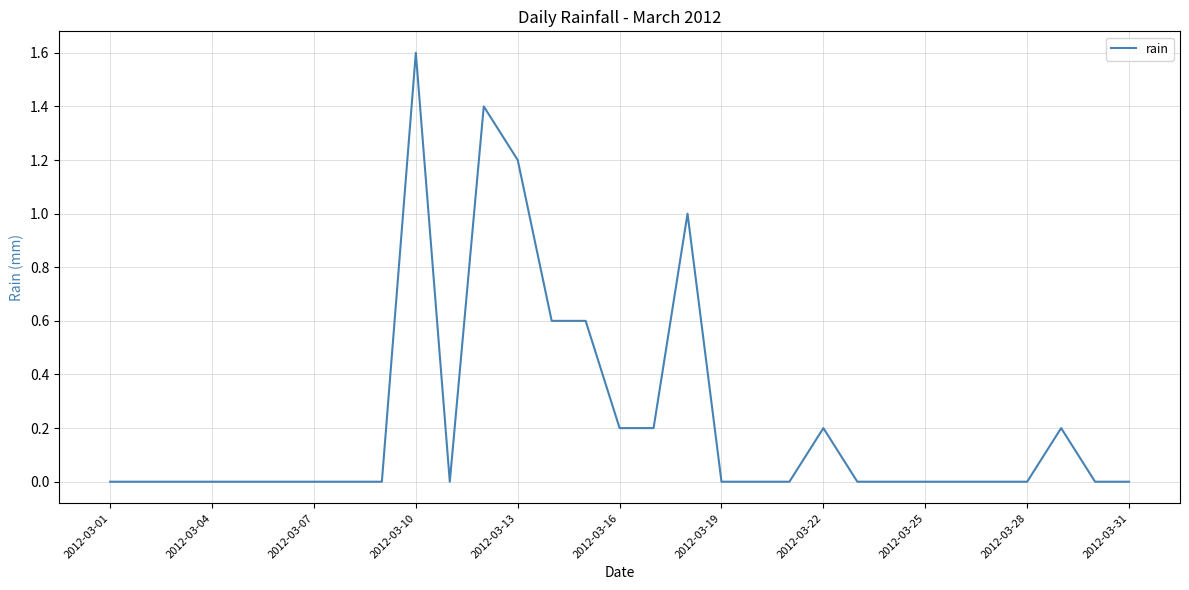

What is the greatest value displayed?

1.6